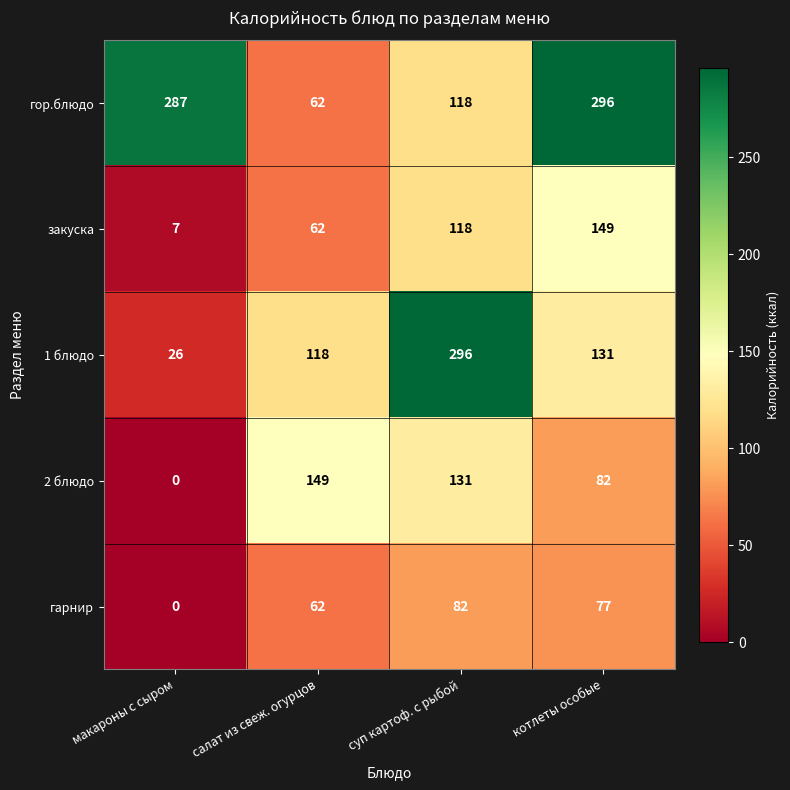

List the labels in order of гарнир value, largest first.

суп картоф. с рыбой, котлеты особые, салат из свеж. огурцов, макароны с сыром